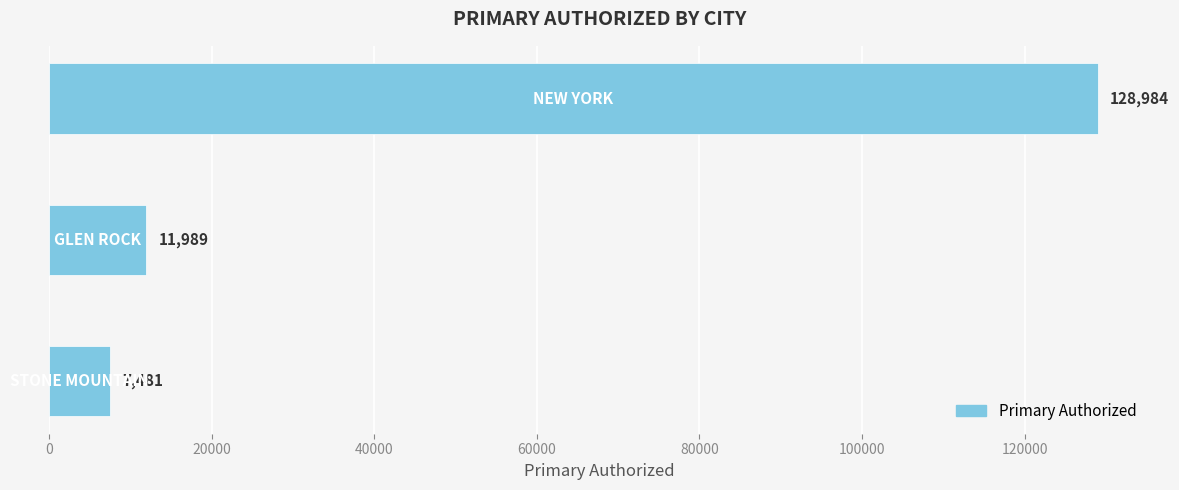

What is the maximum value shown in the chart?

128984